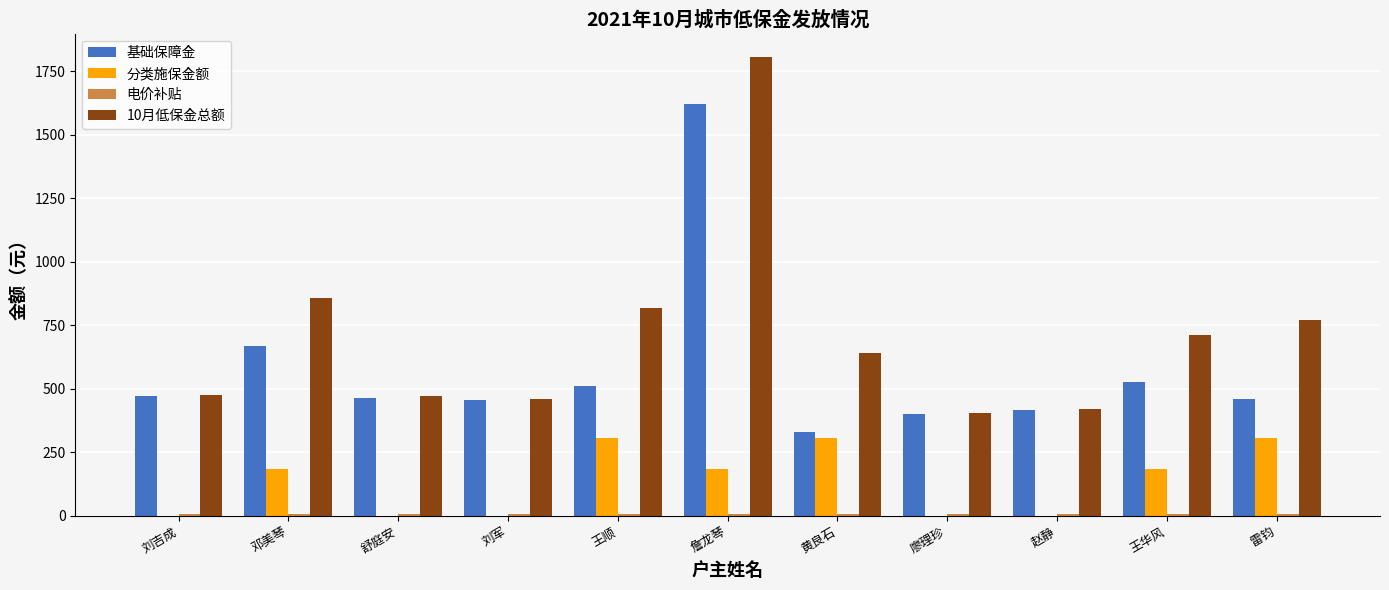

What is the greatest value displayed?

1808